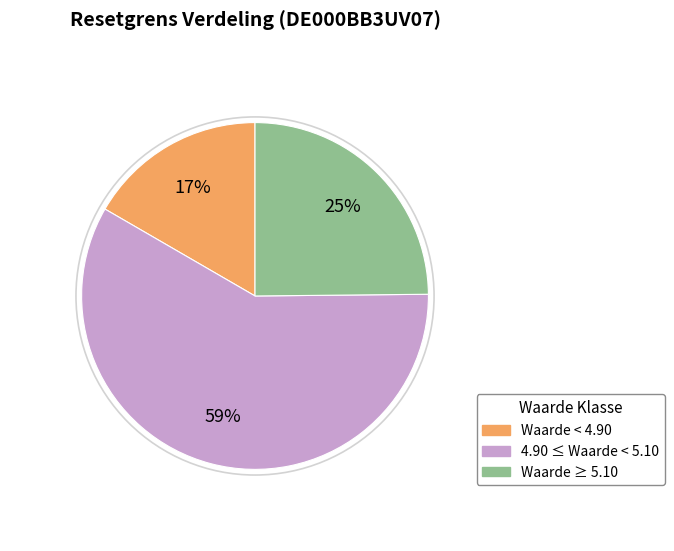

Which slice represents more than half of the pie?

4.90 ≤ Waarde < 5.10